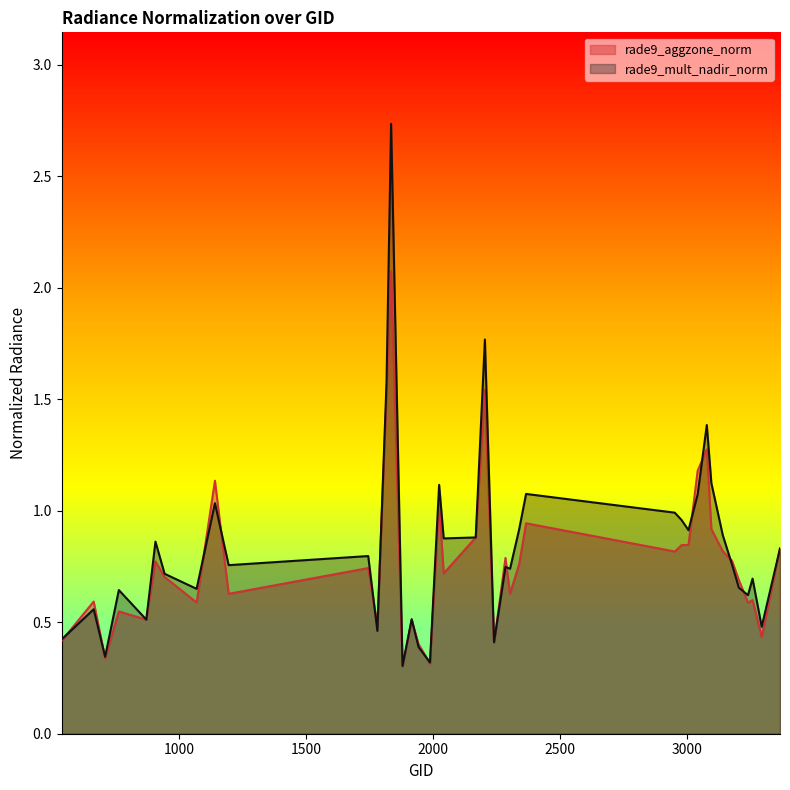

True or false: rade9_aggzone_norm and rade9_mult_nadir_norm intersect in this chart.

True